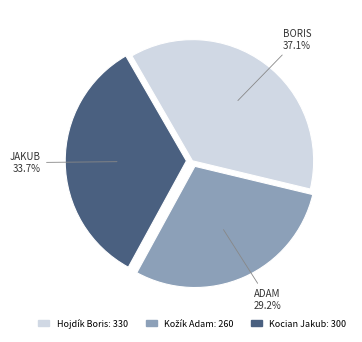

To the nearest percent, what is the difference between the largest and smallest slice percentages?

8%